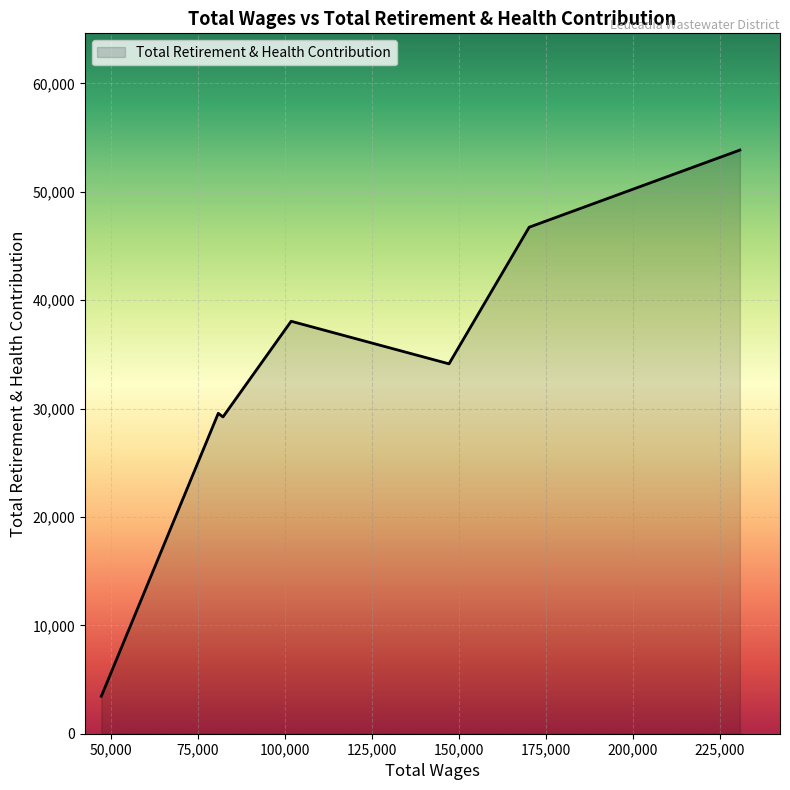

What is the average value?

33573